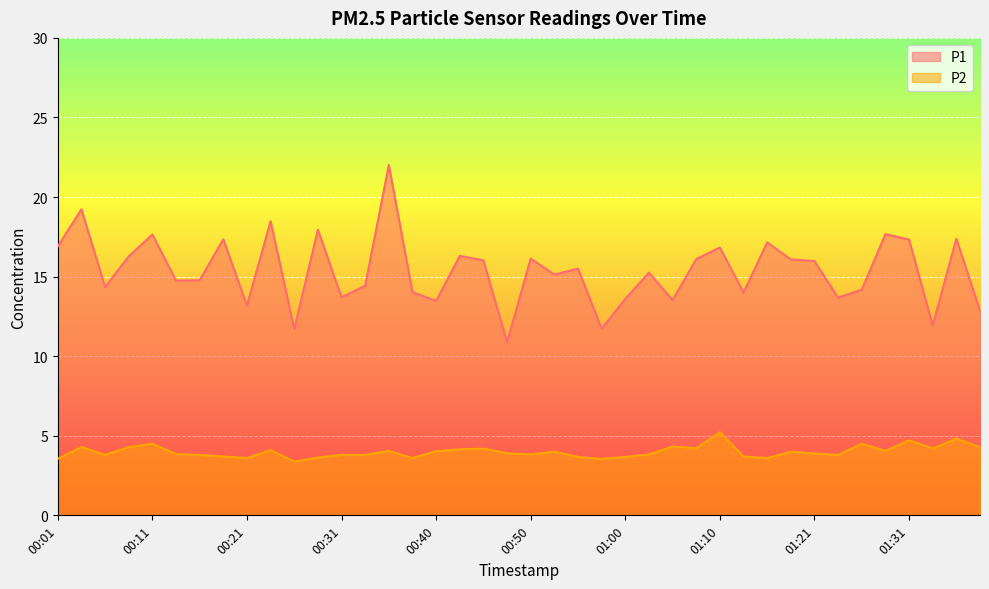

Reading left to right, what are all the values shown in this chart?

P1: 00:01=16.9	00:04=19.2	00:06=14.3	00:09=16.3	00:11=17.6	00:14=14.8	00:16=14.8	00:18=17.4	00:21=13.2	00:23=18.5	00:26=11.7	00:28=17.9	00:31=13.7	00:33=14.4	00:36=22.0	00:38=14.0	00:40=13.5	00:43=16.3	00:45=16.0	00:48=10.9	00:50=16.1	00:53=15.1	00:55=15.5	00:58=11.7	01:00=13.6	01:03=15.2	01:05=13.5	01:08=16.1	01:10=16.8	01:13=14.0	01:15=17.1	01:18=16.1	01:21=16.0	01:23=13.7	01:26=14.2	01:29=17.7	01:31=17.3	01:34=11.9	01:36=17.4	01:39=12.8
P2: 00:01=3.5	00:04=4.3	00:06=3.8	00:09=4.3	00:11=4.5	00:14=3.9	00:16=3.8	00:18=3.7	00:21=3.6	00:23=4.1	00:26=3.4	00:28=3.6	00:31=3.8	00:33=3.8	00:36=4.0	00:38=3.6	00:40=4.0	00:43=4.2	00:45=4.2	00:48=3.9	00:50=3.8	00:53=4.0	00:55=3.7	00:58=3.5	01:00=3.7	01:03=3.8	01:05=4.3	01:08=4.2	01:10=5.2	01:13=3.7	01:15=3.6	01:18=4.0	01:21=3.9	01:23=3.8	01:26=4.5	01:29=4.0	01:31=4.7	01:34=4.2	01:36=4.8	01:39=4.3